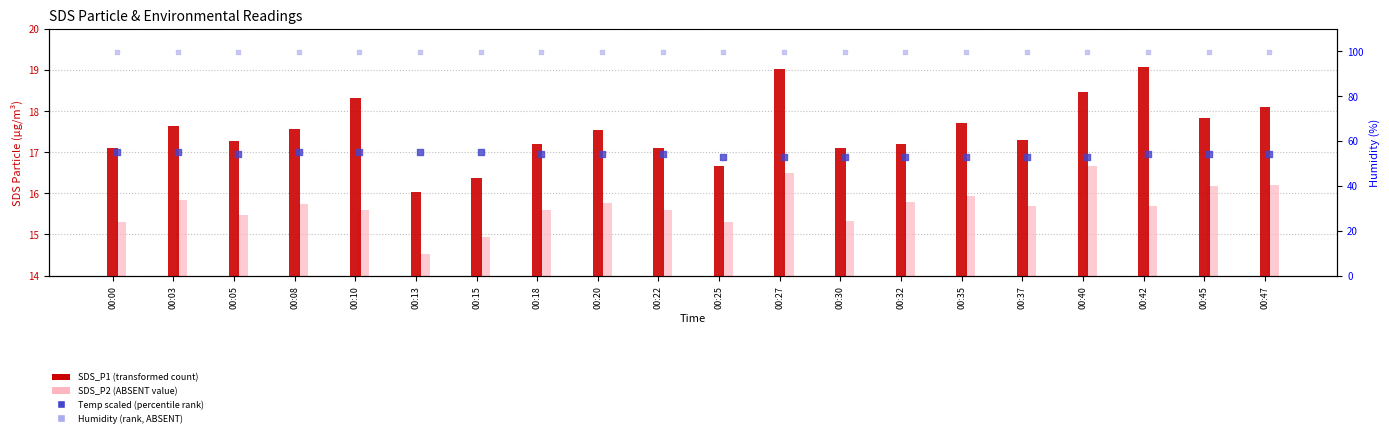

At which category is the sum across all series the highest?

00:10